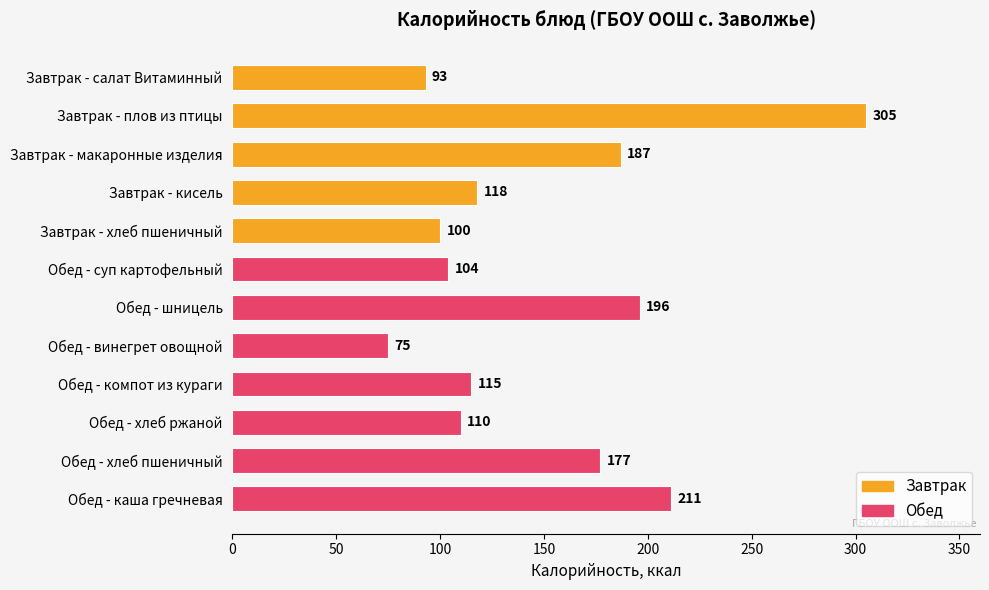

Is it true that the value at Обед - каша гречневая is 211?

True